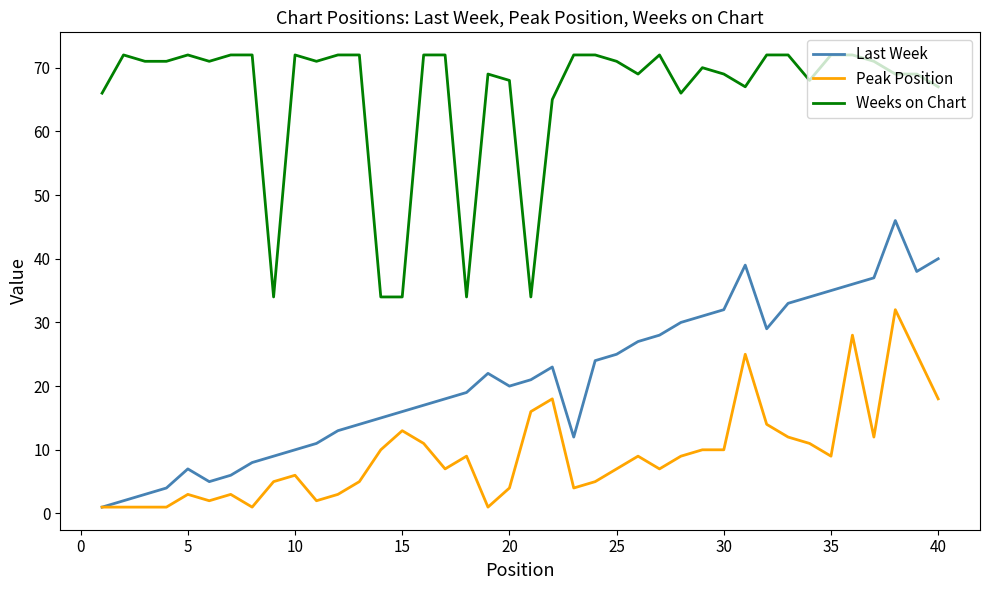

Which series has the largest range (max minus min)?

Last Week